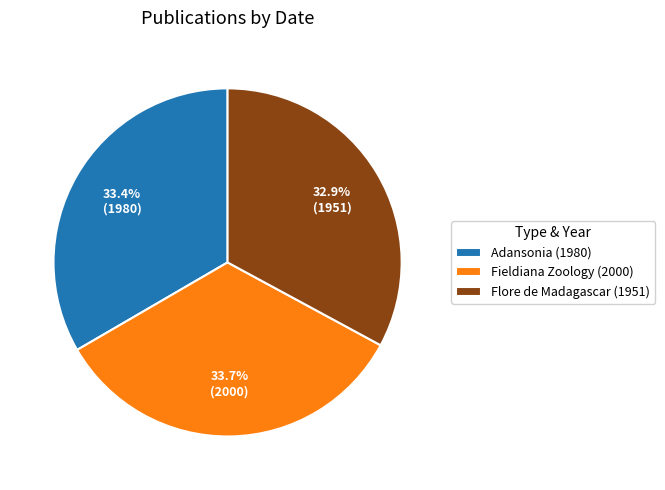

What is the ratio of the value at Flore de Madagascar (1951) to the value at Adansonia (1980)?

1.0